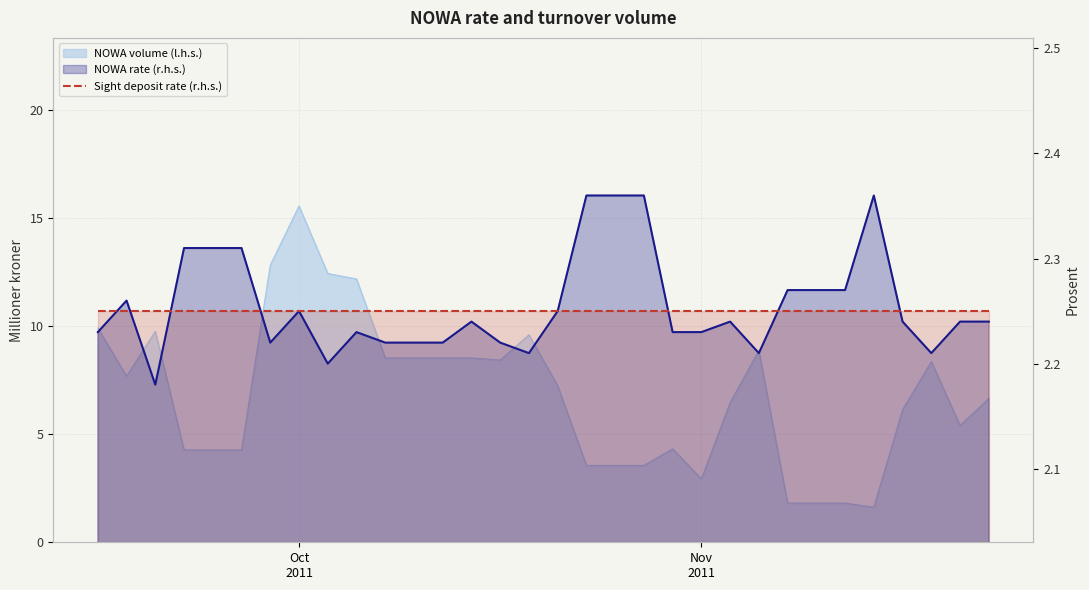

Does the chart display data point markers on the line(s)?

No